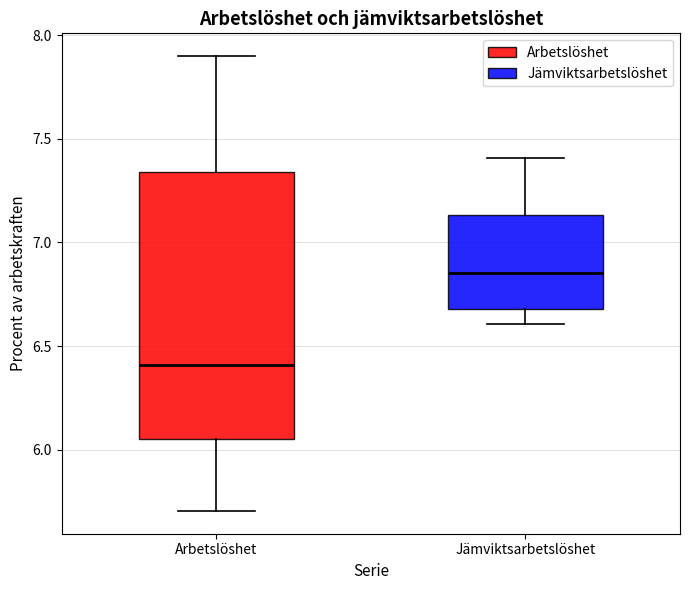

Reading left to right, read every box against the y-axis: the position of its median line, the range the box covers, and the ends of its whiskers. The values are not printed on the chart, so give them approximately, as read against the axis.

Arbetslöshet: median 6.40, box 6.05 to 7.35, whiskers 5.70 to 7.90
Jämviktsarbetslöshet: median 6.85, box 6.70 to 7.15, whiskers 6.60 to 7.40